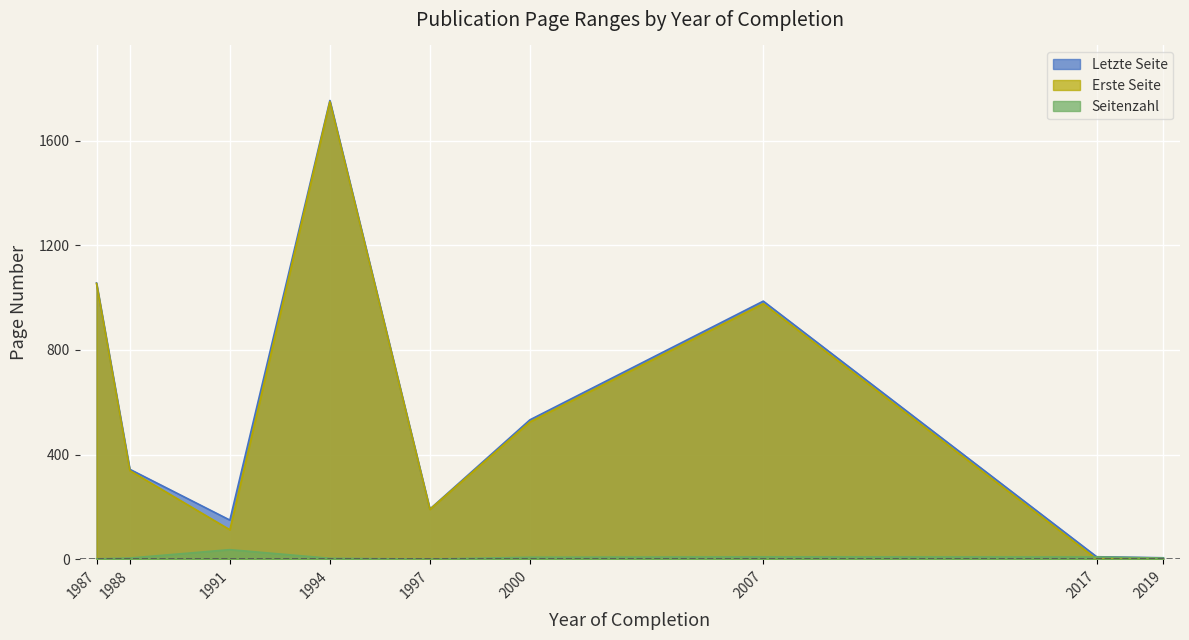

Which series has the largest range (max minus min)?

Erste Seite